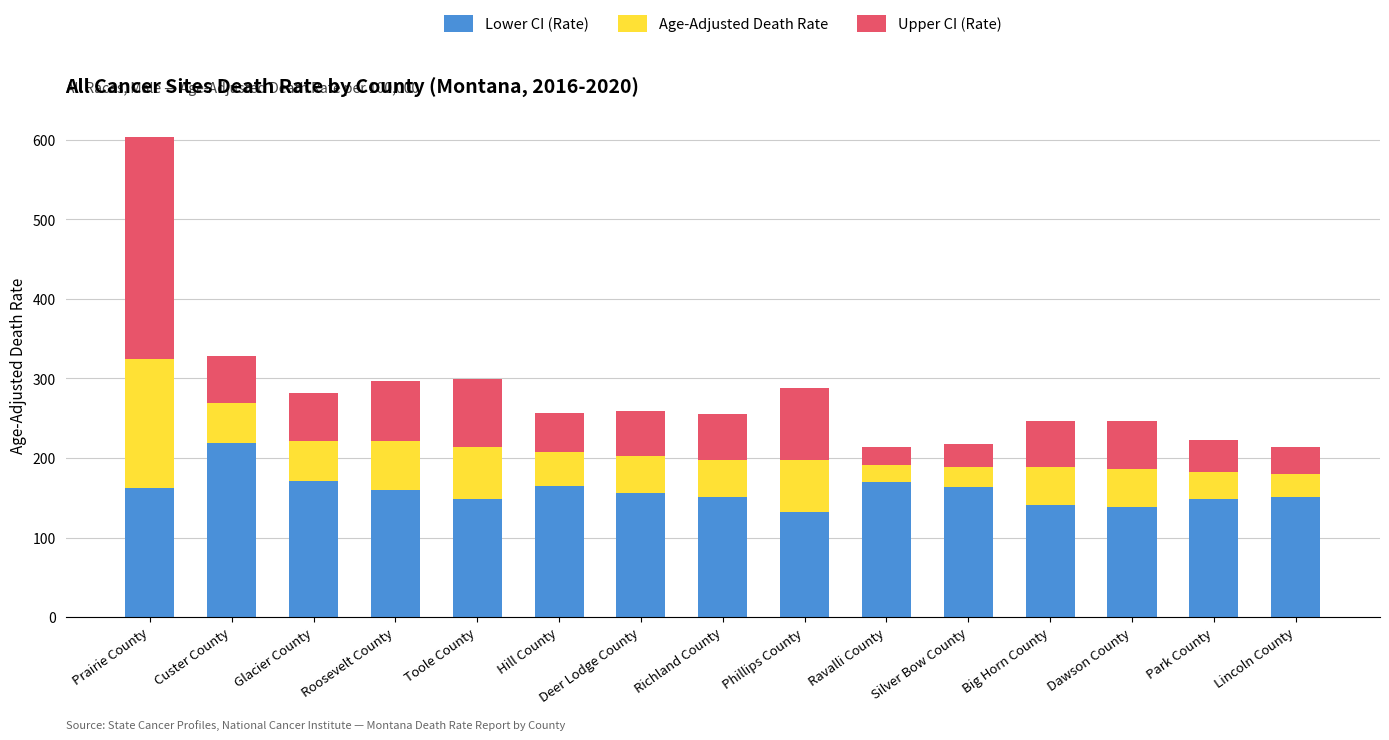

What is the difference between the maximum and second lowest values in the Lower CI (Rate) series?

79.7